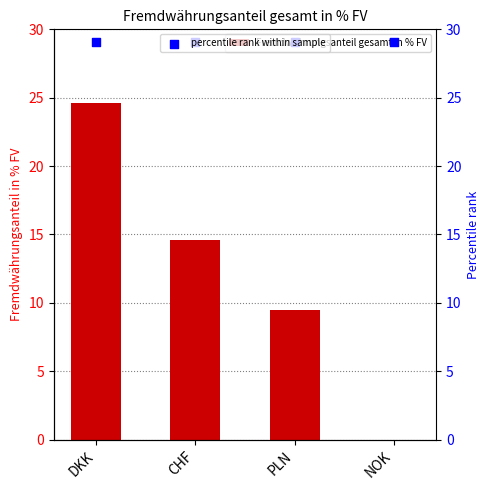

Which series contains the highest Y value?

percentile rank within sample